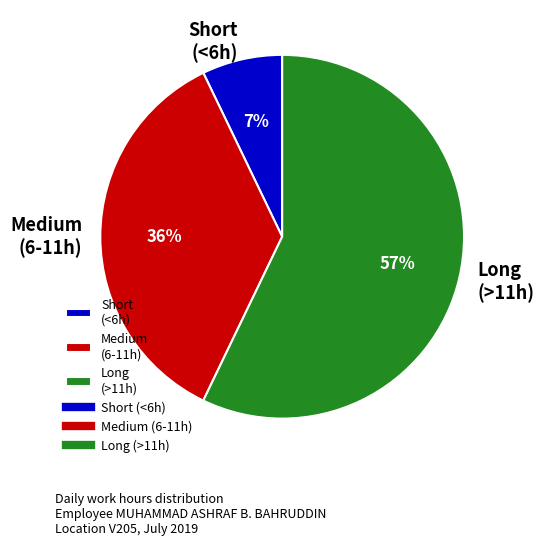

Combined, do Short (<6h) and Long (>11h) account for over 50%?

Yes